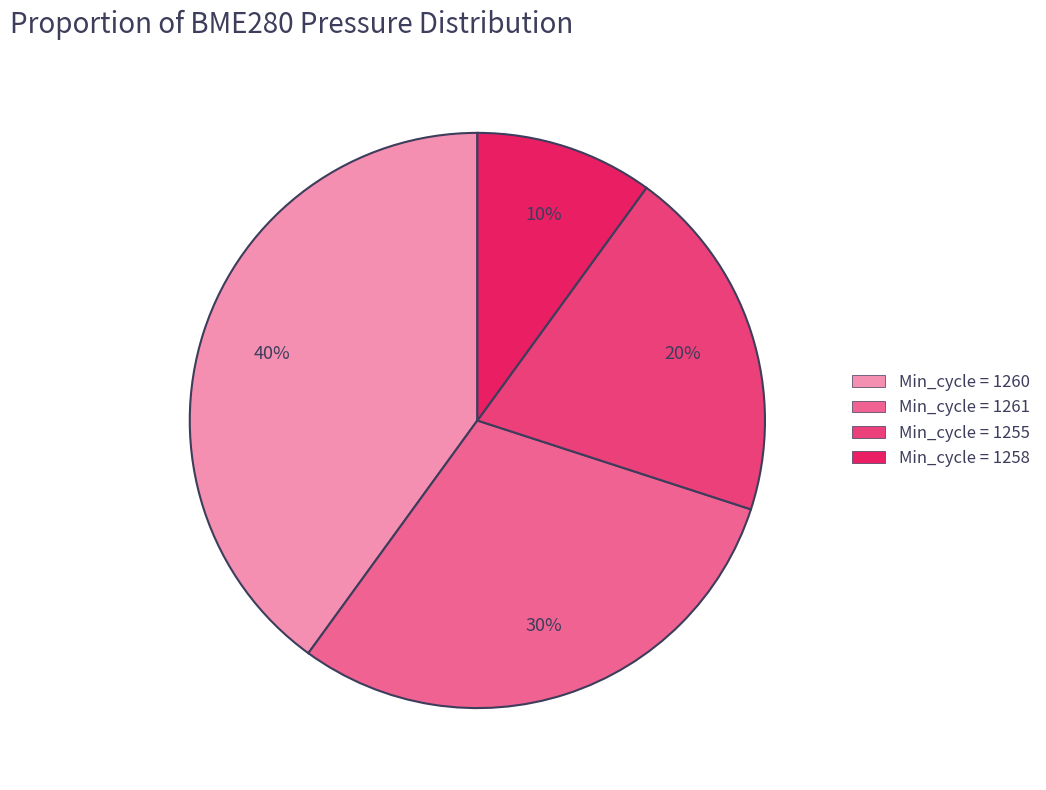

Is there a majority slice in this chart?

No